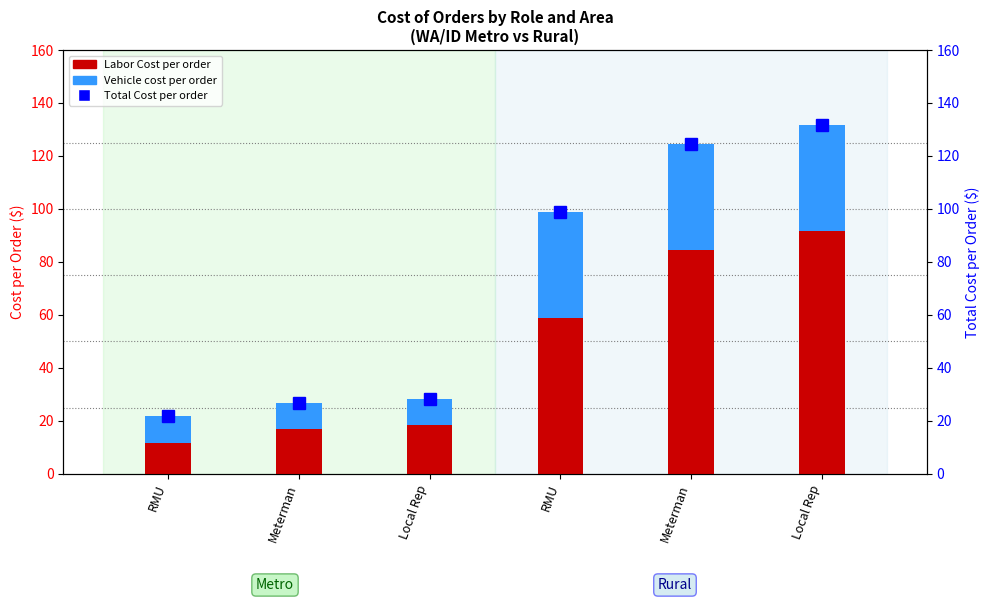

Between Local Rep and Meterman, which is larger?

Local Rep